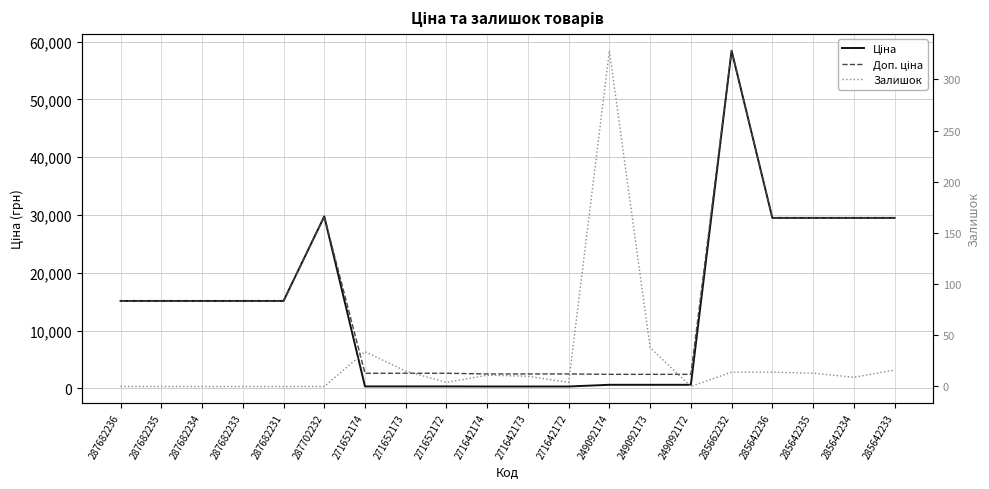

At which category is the sum across all series the highest?

285662232